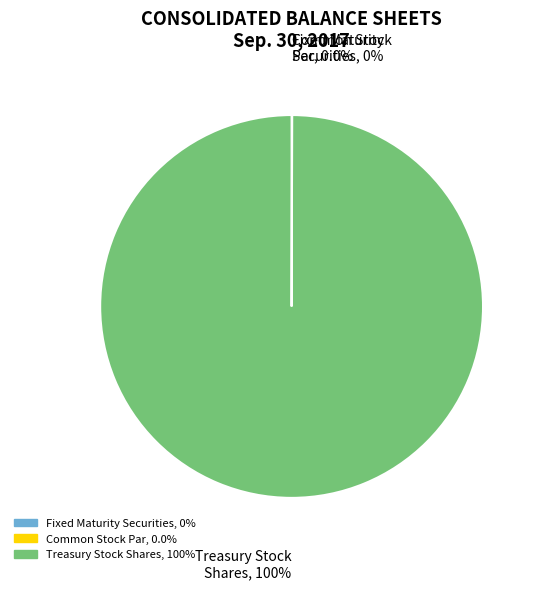

Does any single category account for the majority?

Yes